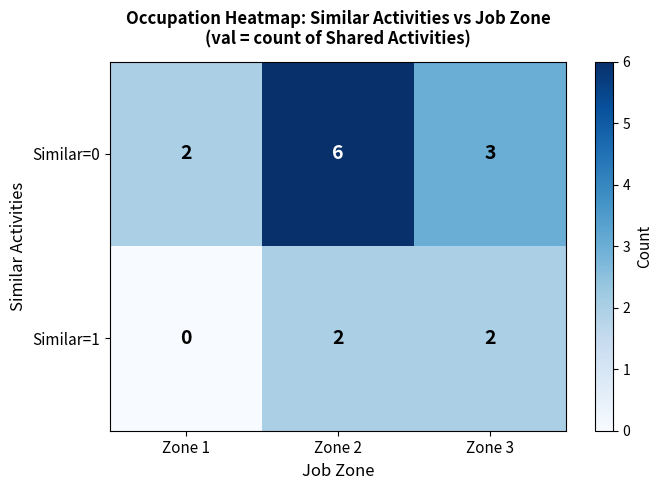

What is the difference between the maximum and minimum values in the Similar=0 series?

4